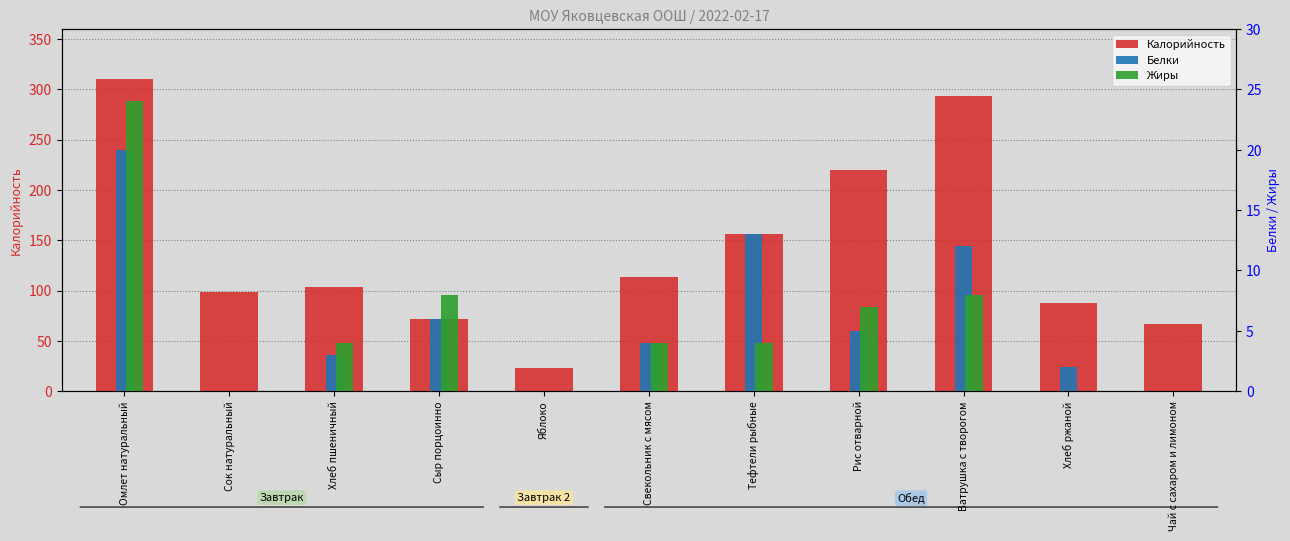

At how many categories does at least one series exceed 291?

2